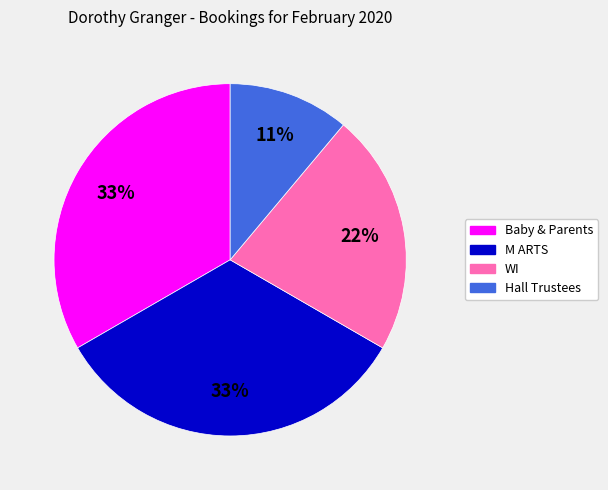

Combined, do Baby & Parents and M ARTS account for over 50%?

Yes